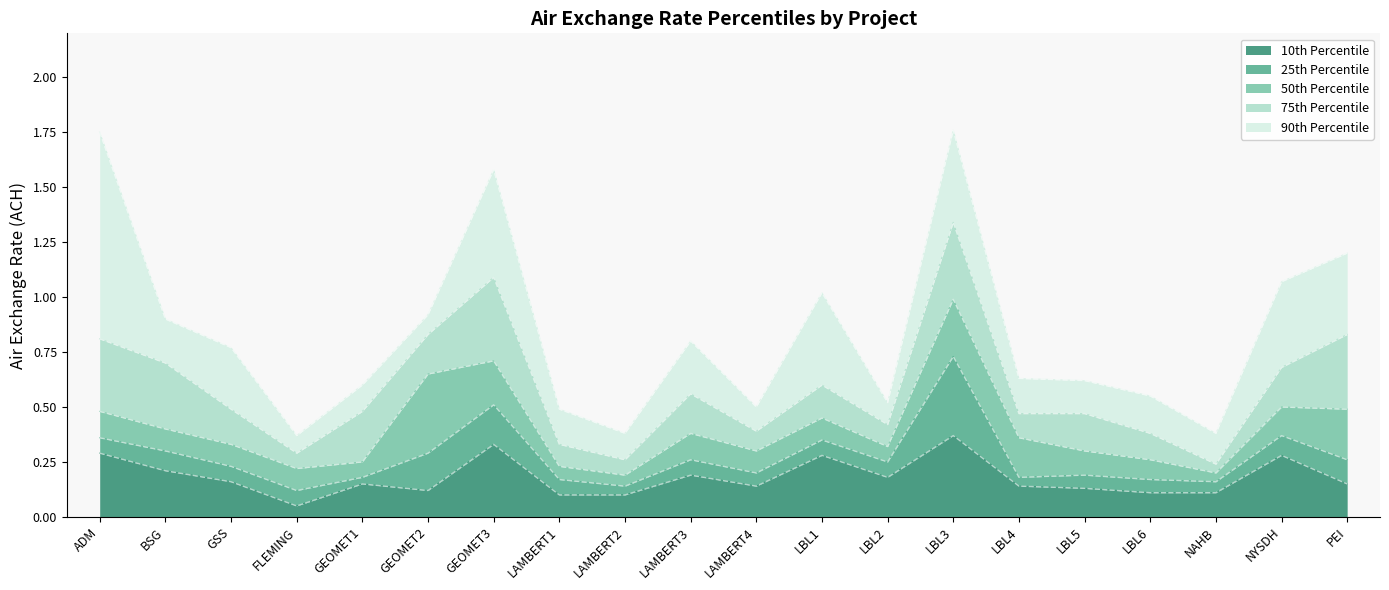

Rank the categories by 25th Percentile value from highest to lowest.

LBL3, GEOMET3, NYSDH, ADM, LBL1, BSG, GEOMET2, LAMBERT3, PEI, LBL2, GSS, LAMBERT4, LBL5, GEOMET1, LBL4, LAMBERT1, LBL6, NAHB, LAMBERT2, FLEMING